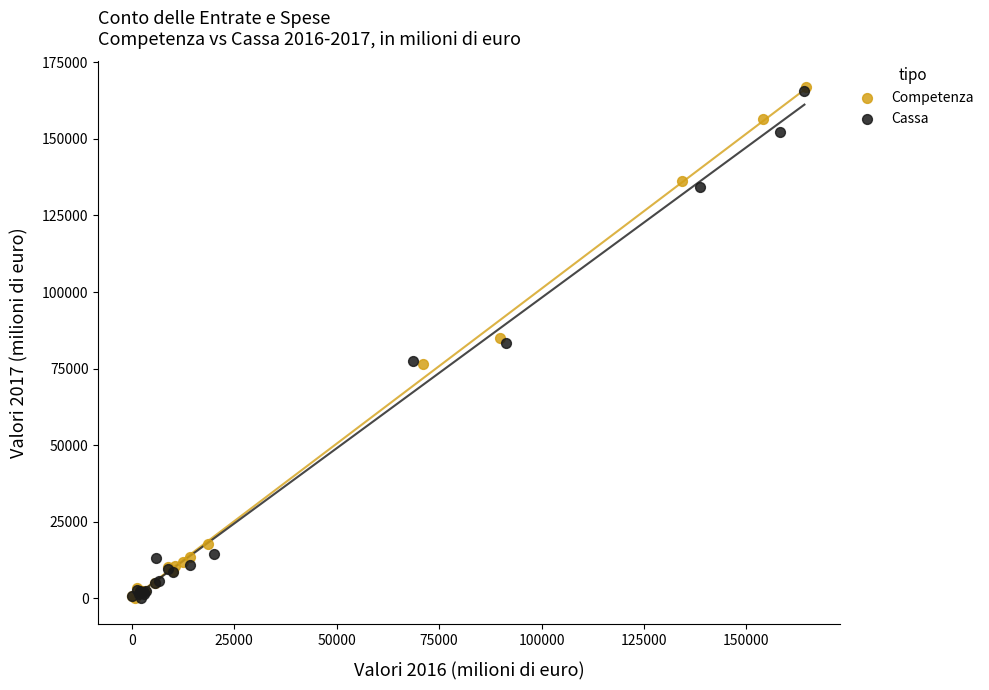

What are all the series names shown in the legend?

Competenza, Cassa